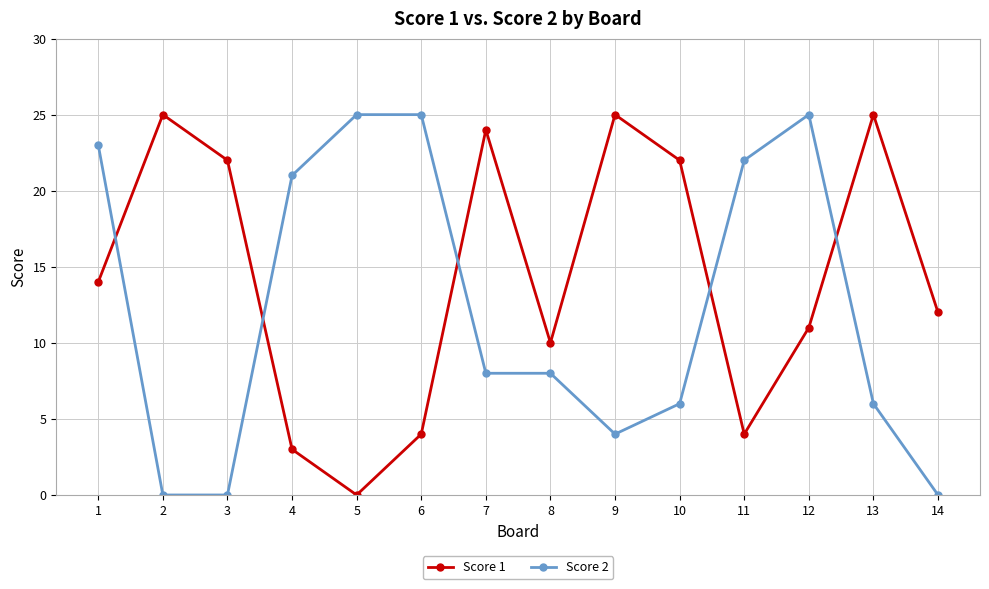

How many lines are shown in the chart?

2